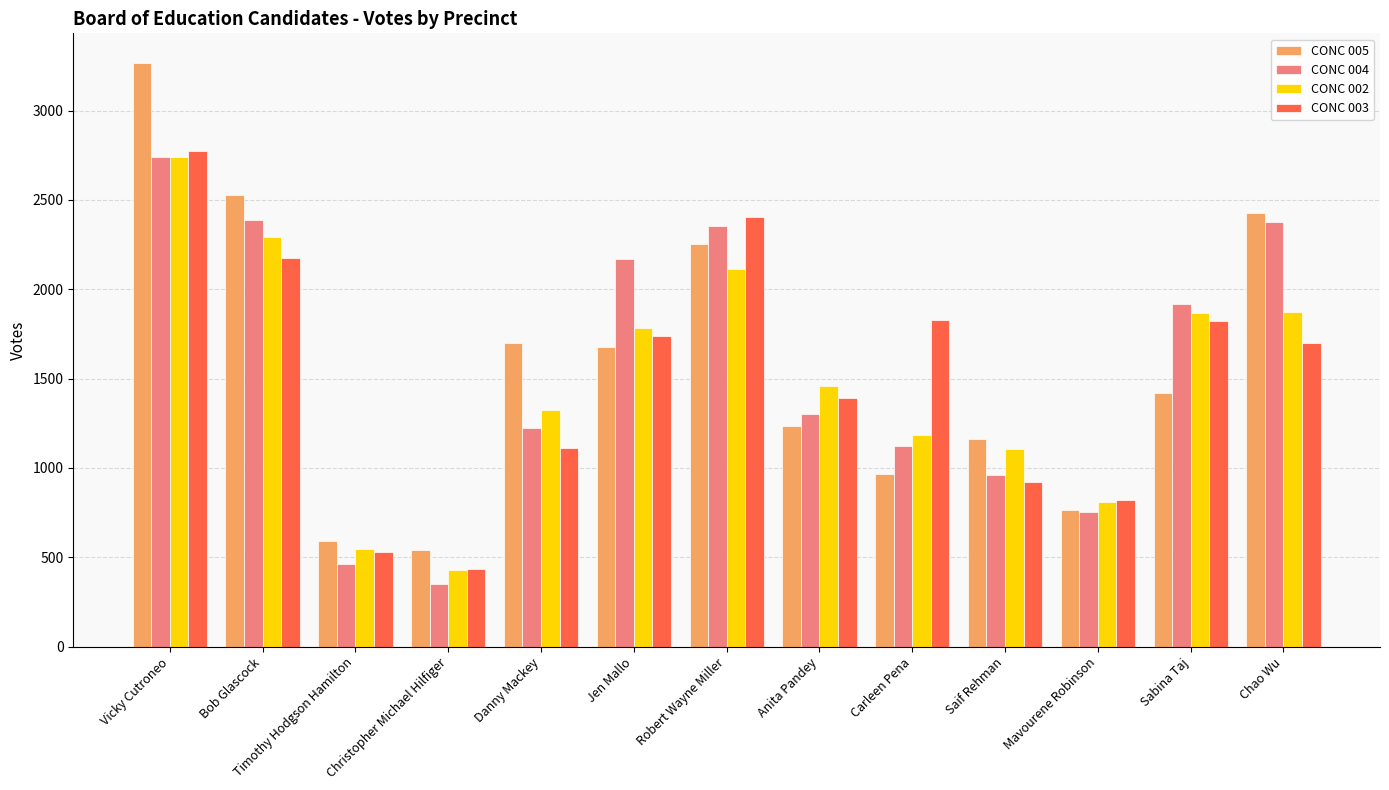

How many groups of bars are there?

13